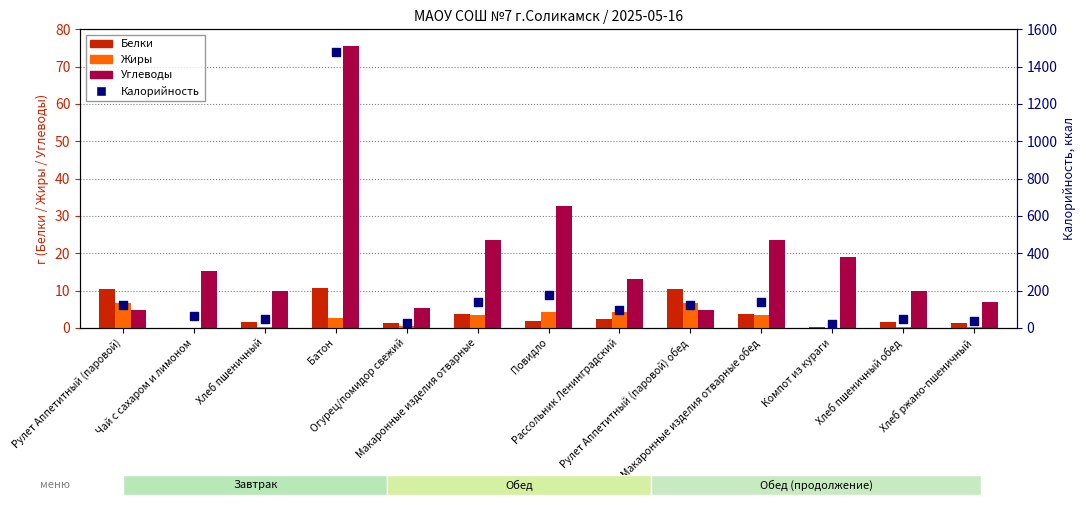

Which series has the widest spread of Y values?

Калорийность